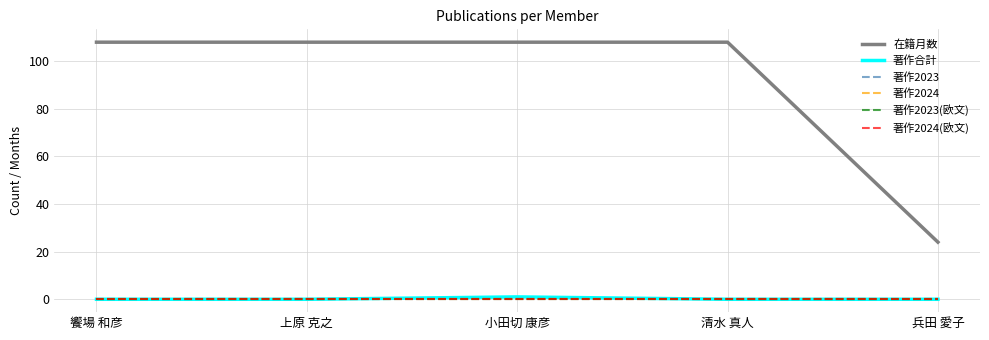

Does the chart display data point markers on the line(s)?

No